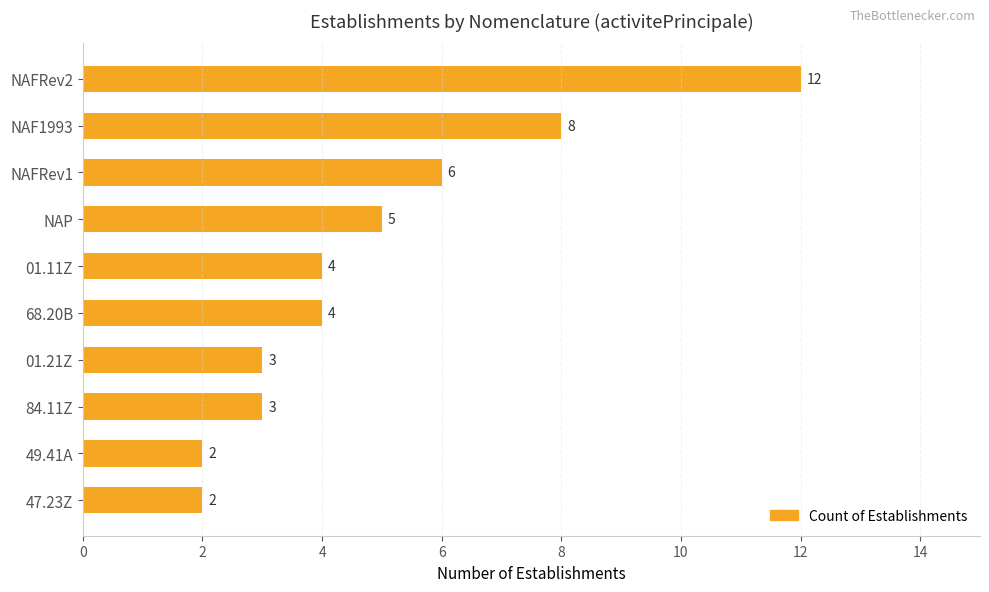

Reading top to bottom, list all the values displayed in this chart.

12	8	6	5	4	4	3	3	2	2